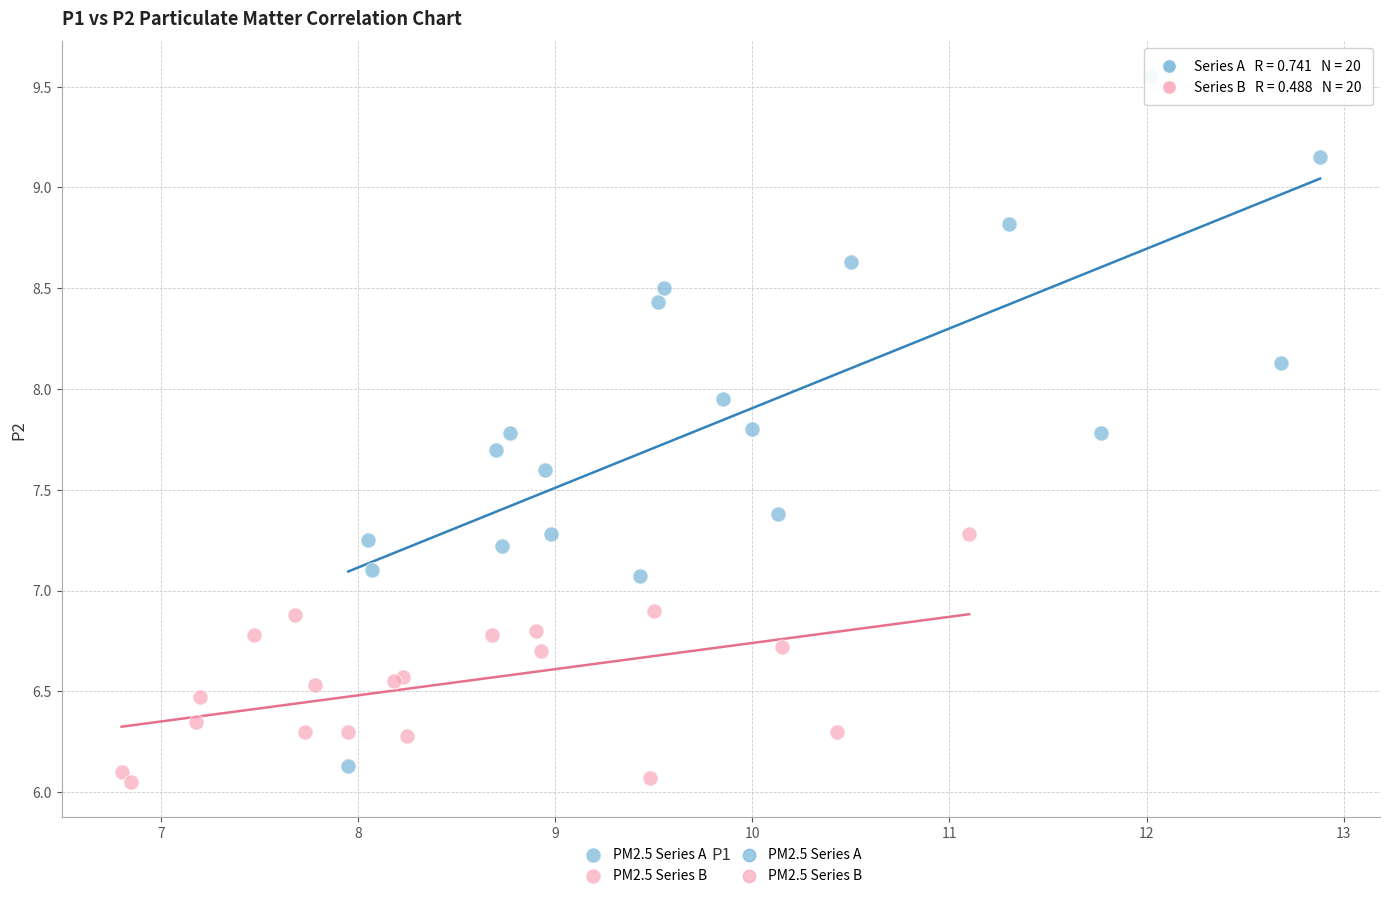

Which series contains the highest Y value?

PM2.5 Series A